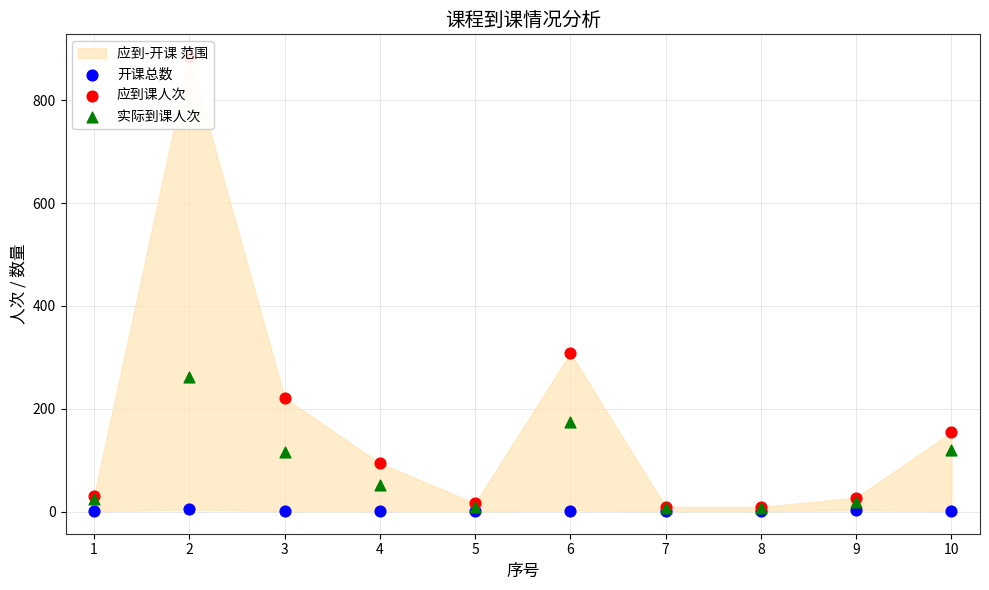

Which series has the largest total across all categories?

应到课人次